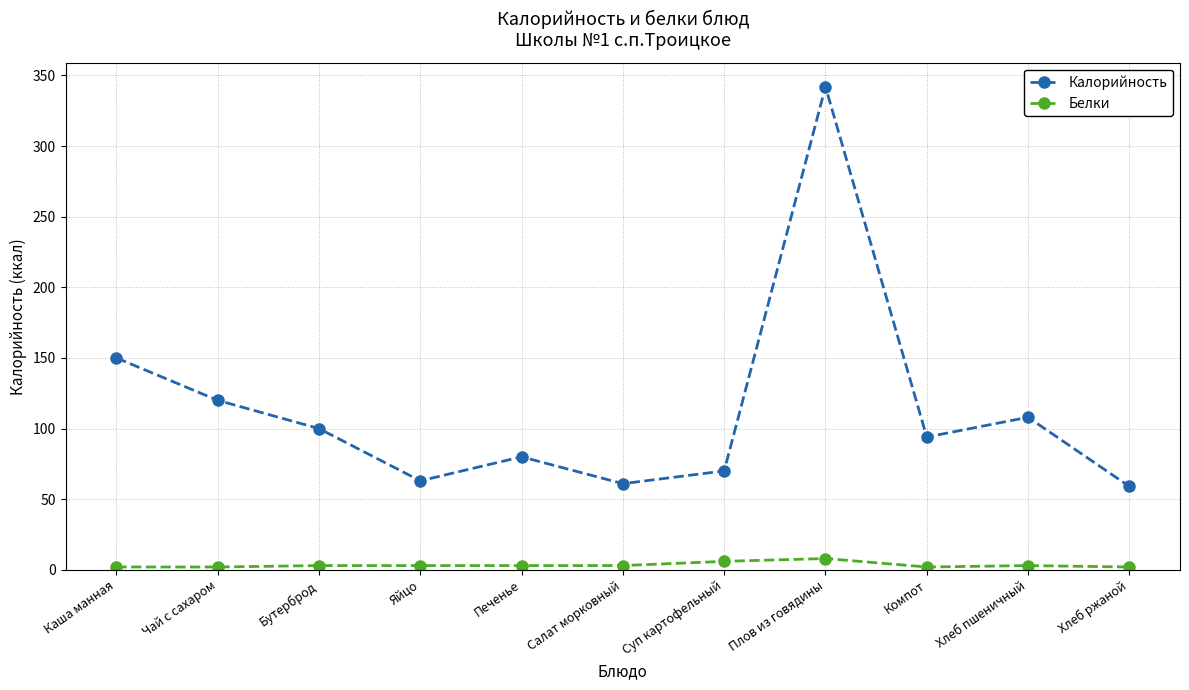

Between Чай с сахаром and Суп картофельный, which series saw the biggest shift?

Калорийность